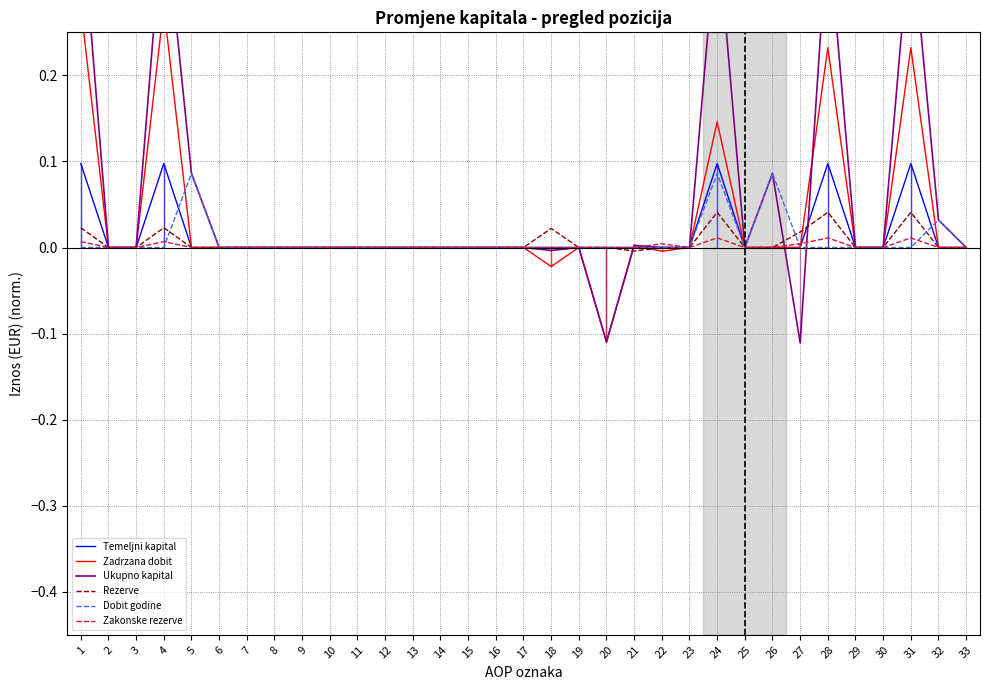

At how many categories does at least one series exceed 0?

12